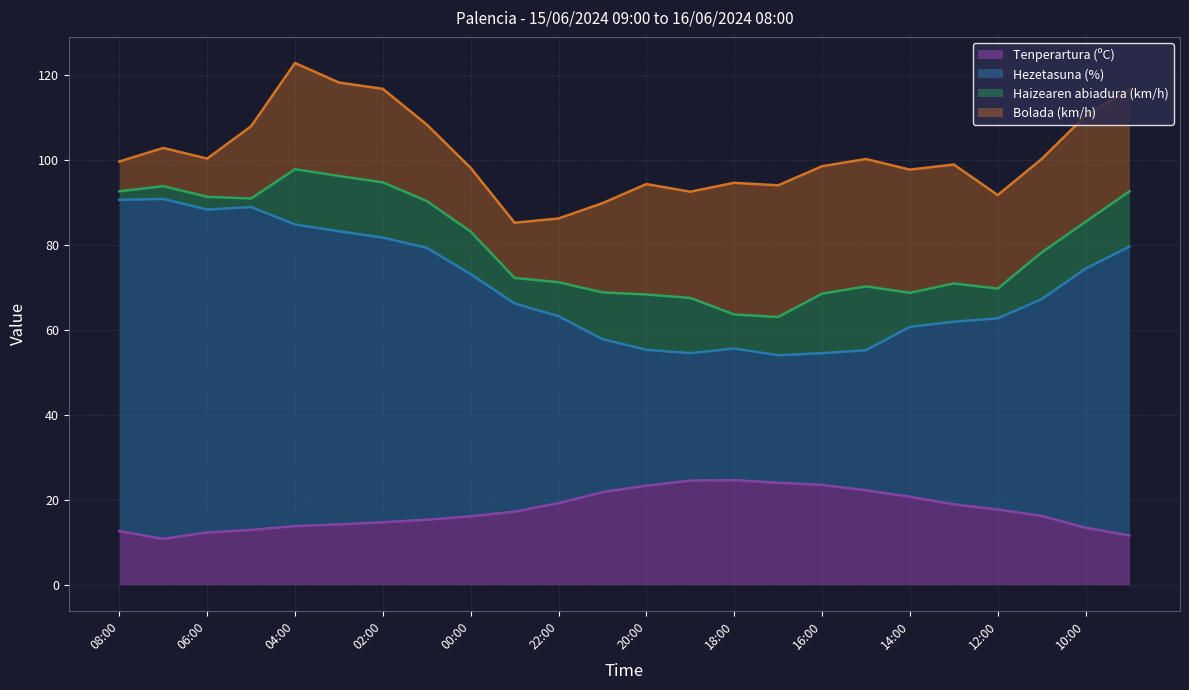

What is the label of the 8th point from the left?

01:00